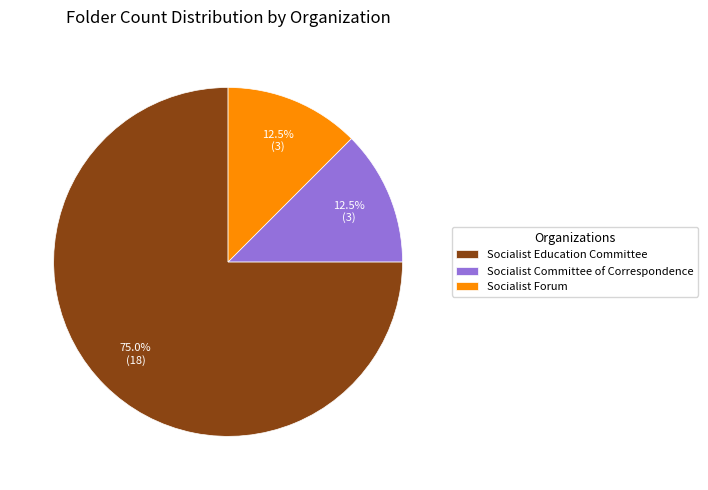

How many slices are in this pie chart?

3